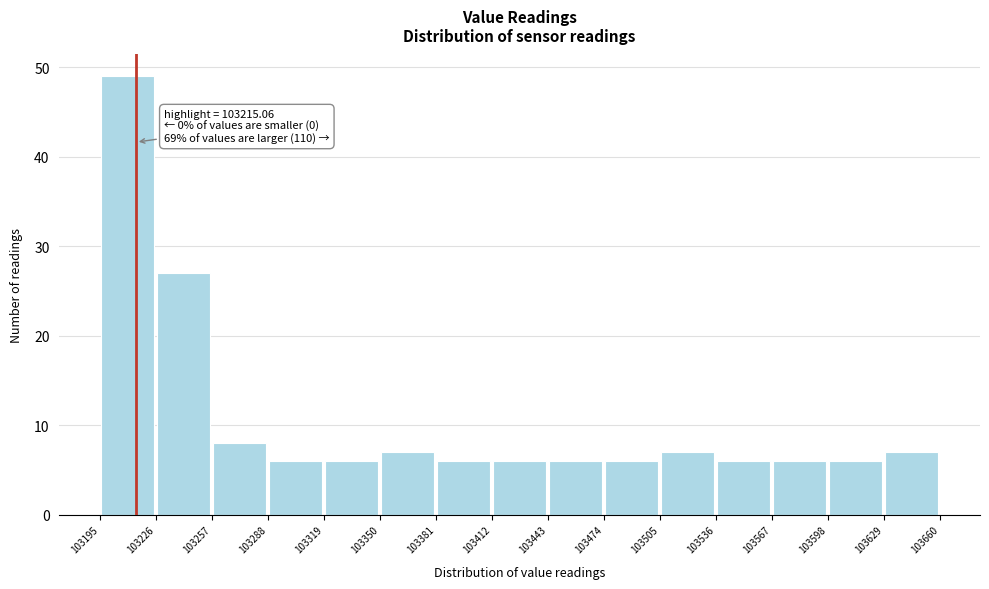

Which range on the x-axis has the tallest bar?

103195 to 103226